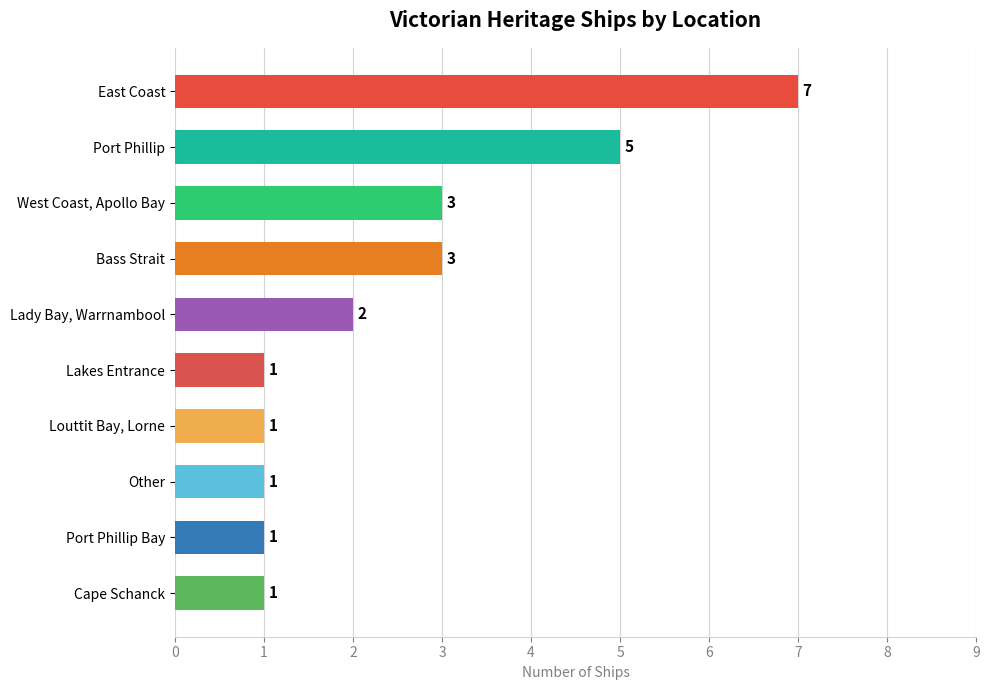

Is it true that the value at Bass Strait is 3?

True